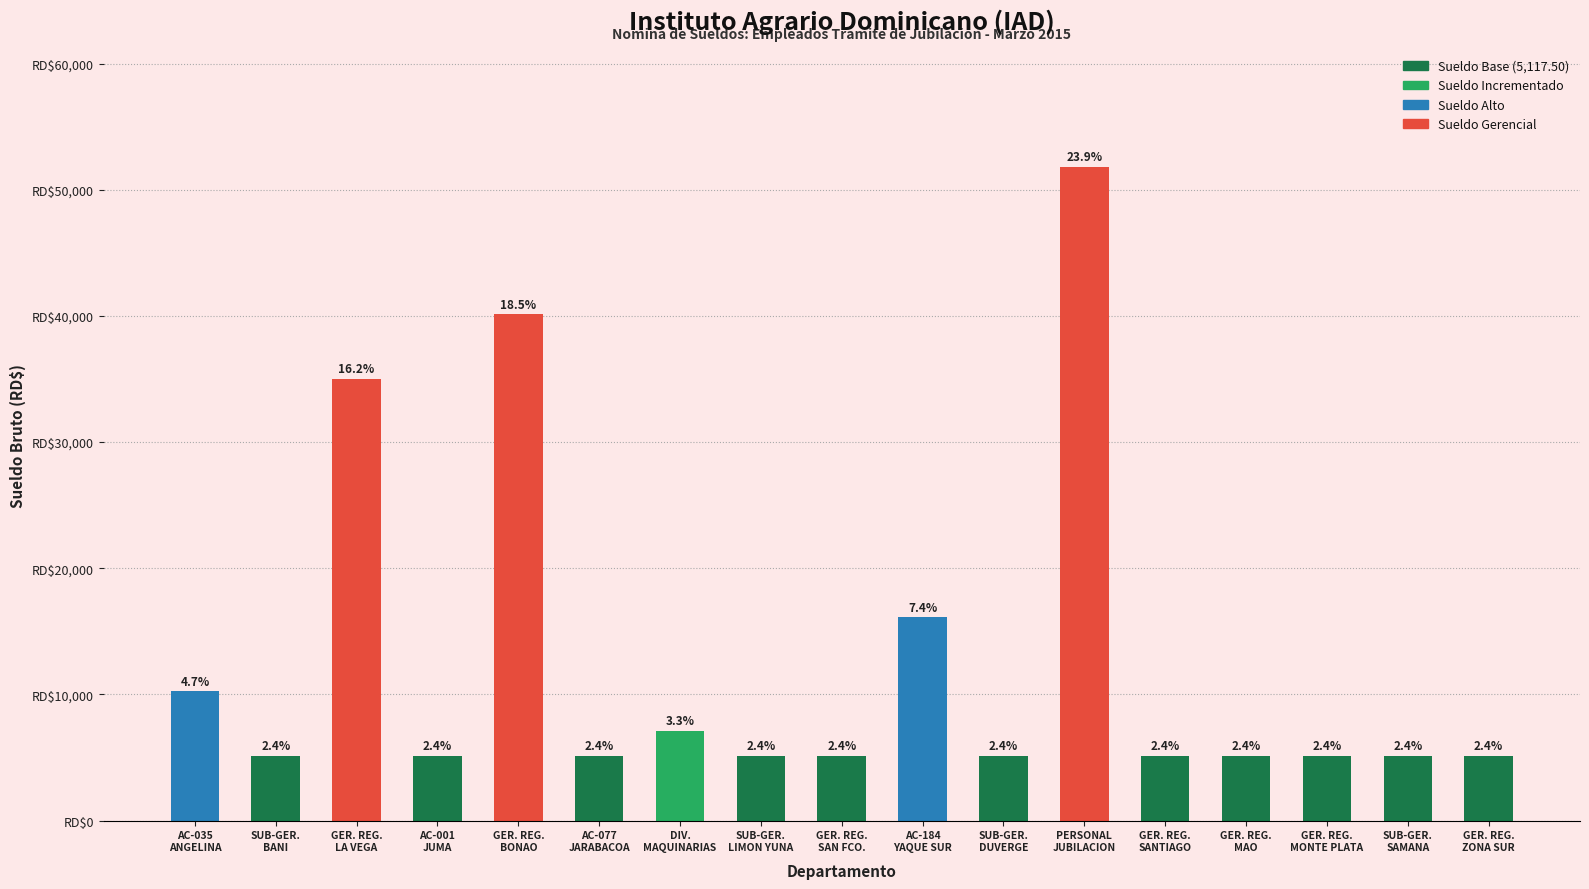

Are the bars horizontal?

No